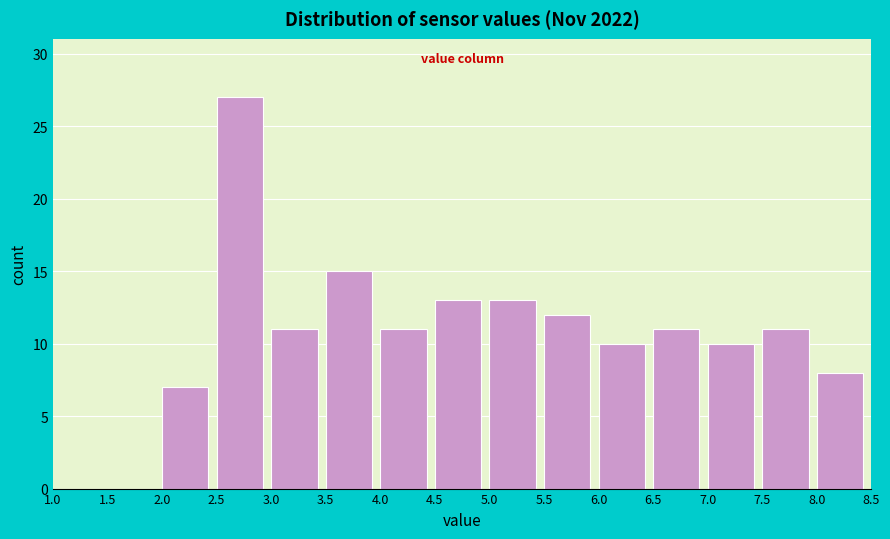

Over which range of the x-axis is the bar tallest?

2.5 to 3.0